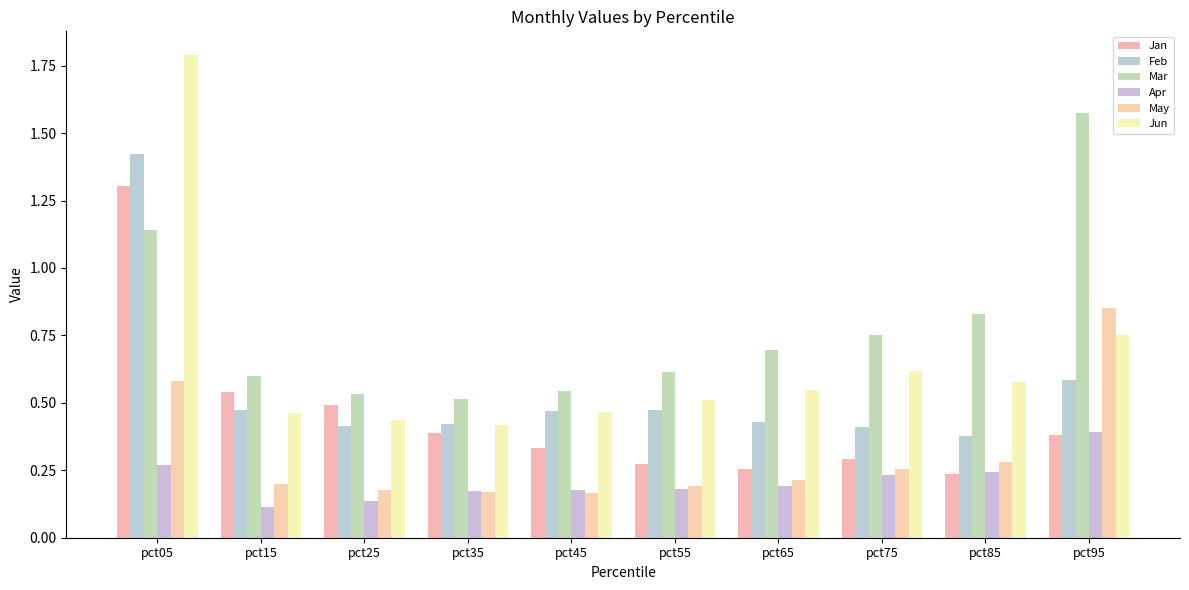

How many May values are between 0 and 1?

10